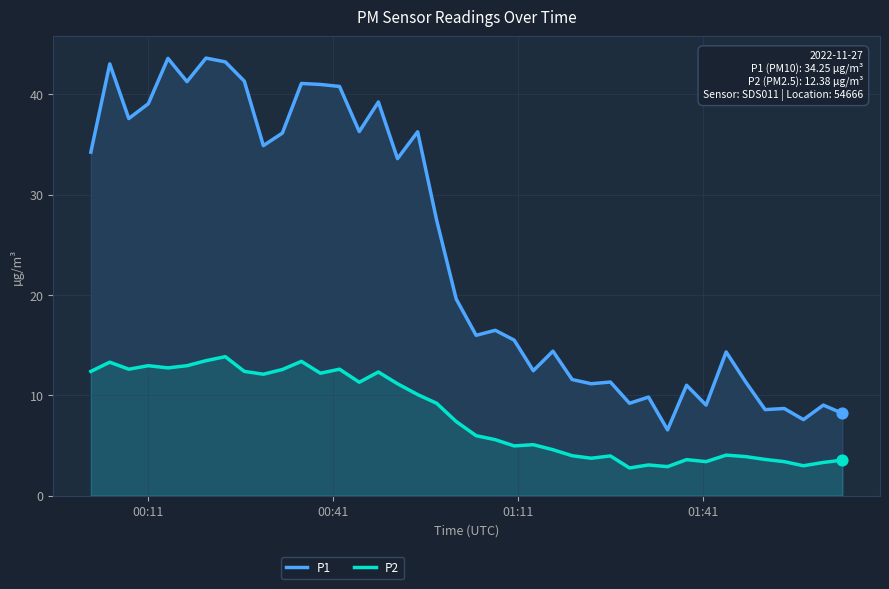

True or false: P2 and P1 cross at least once.

False